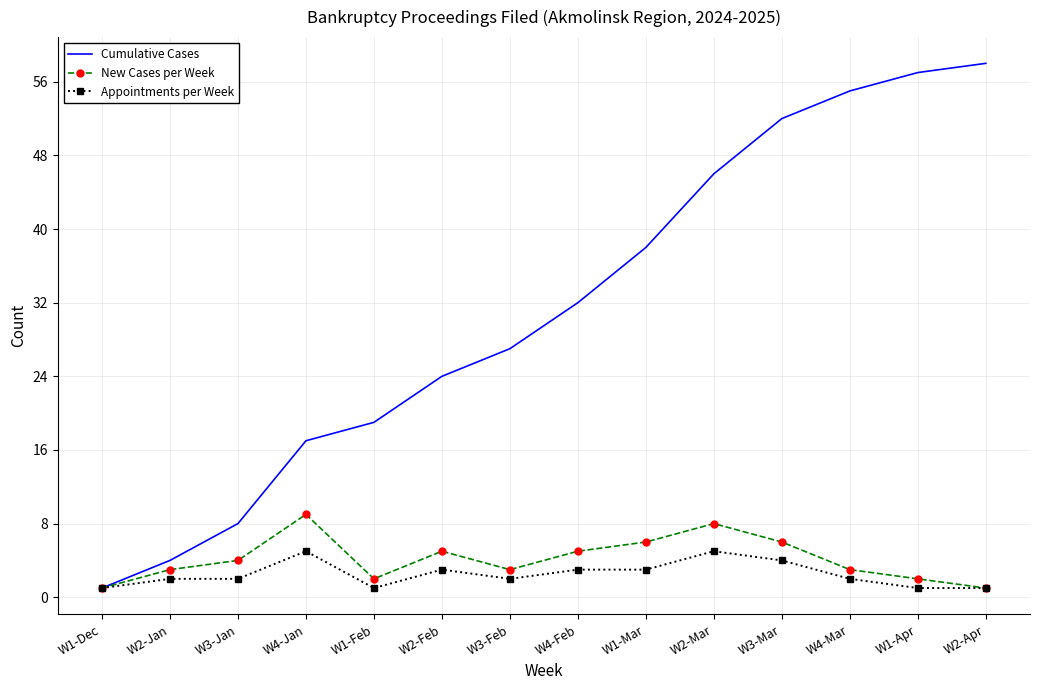

What is the highest value of the Appointments per Week series?

5